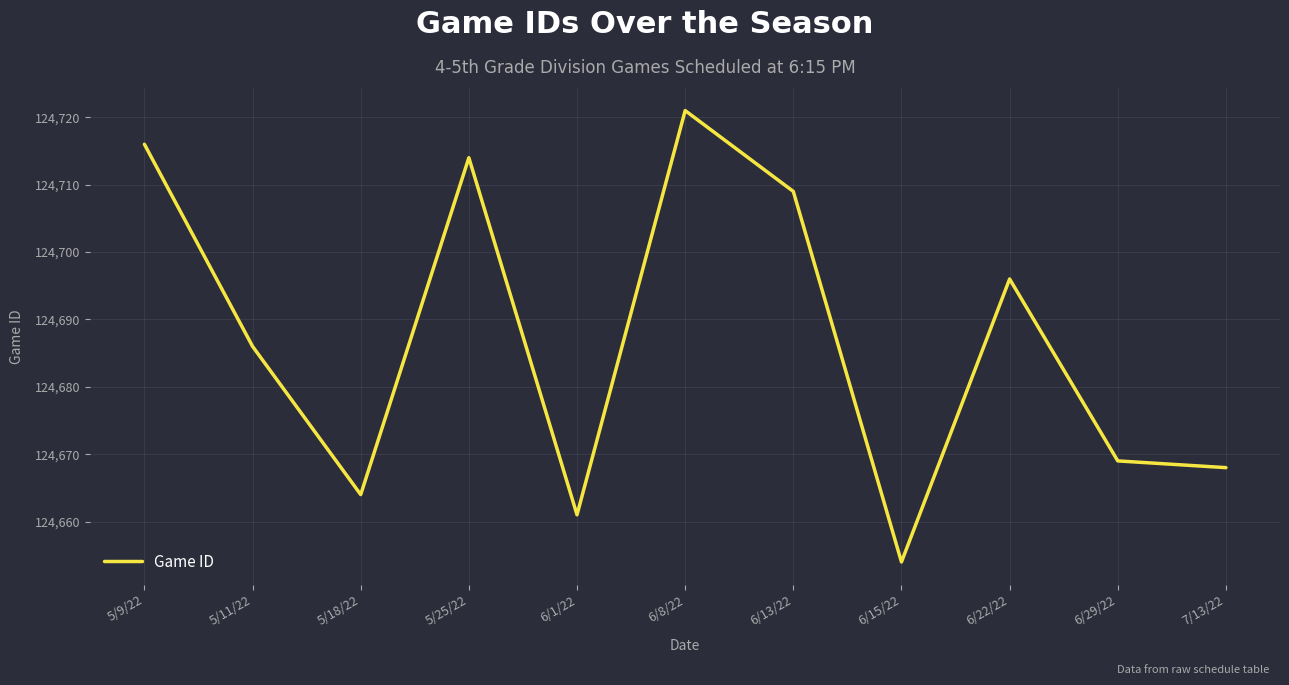

Is this an area chart (filled region under the line)?

No